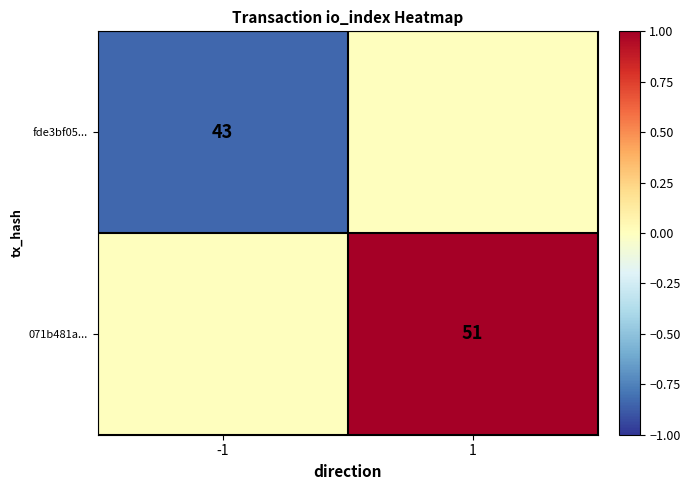

Is the value of 071b481a... at 1 greater than the value of fde3bf05... at -1?

Yes